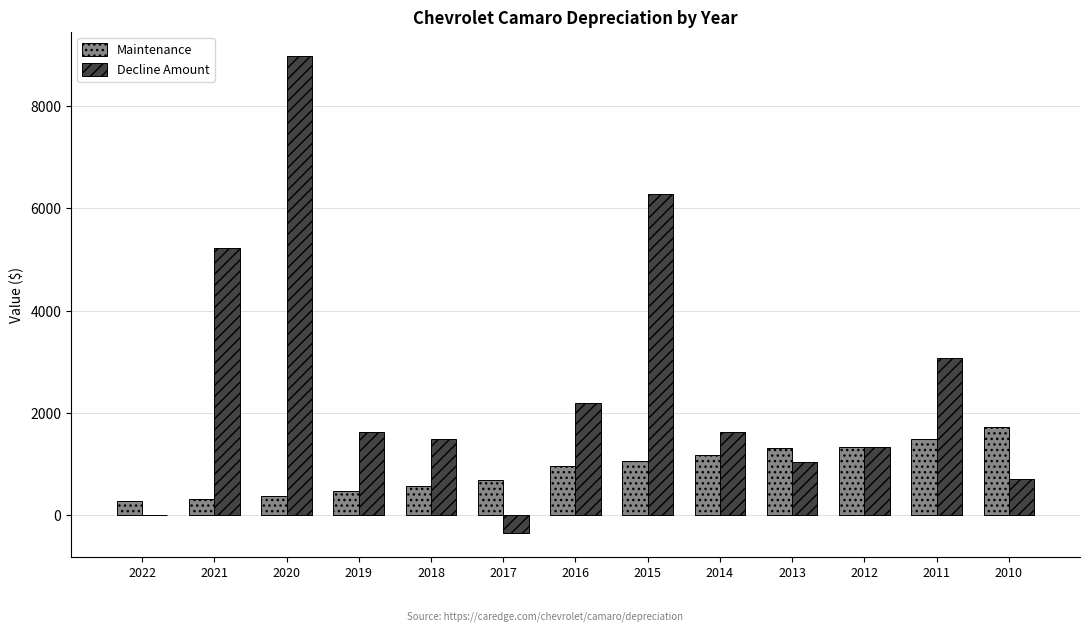

What is the maximum value shown in the chart?

8990